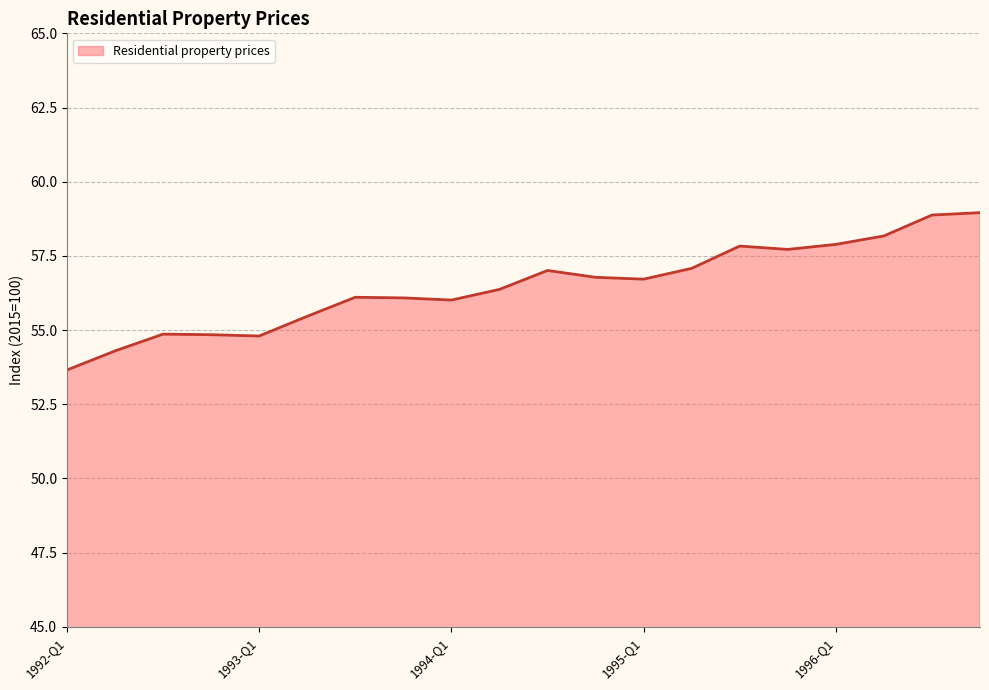

What is the greatest value displayed?

59.0